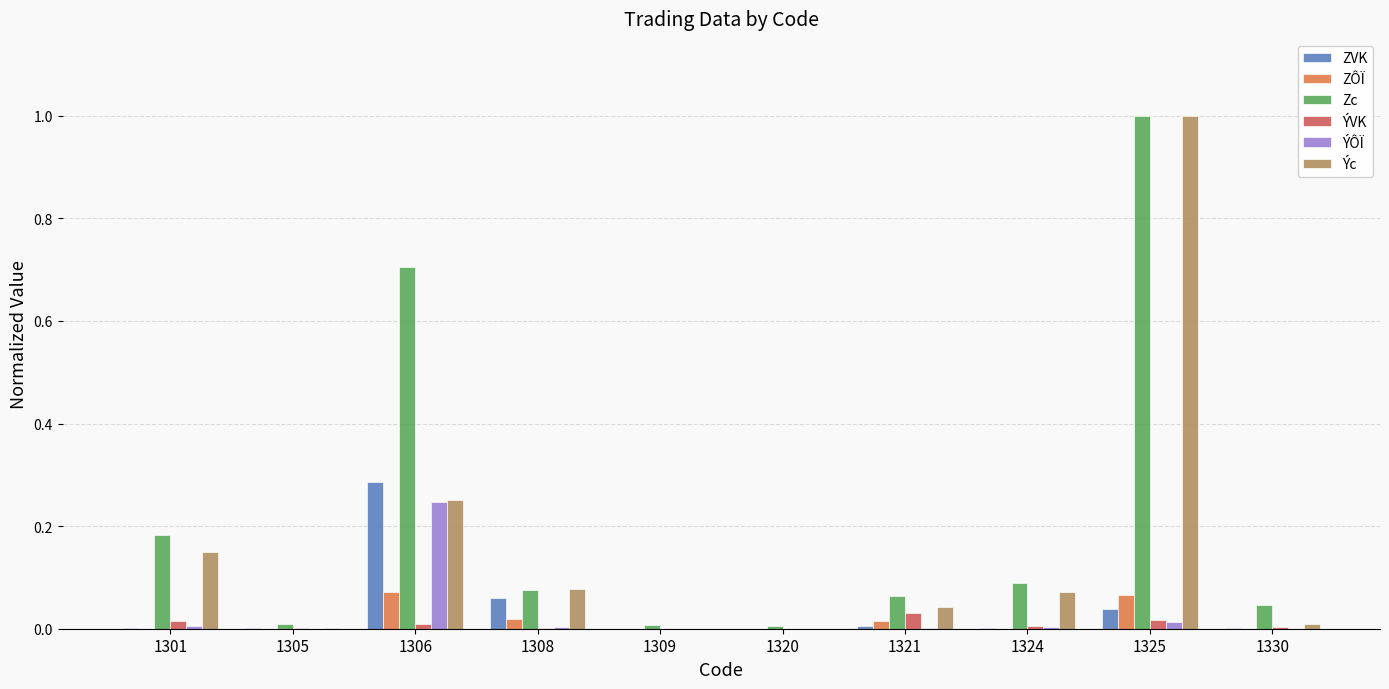

Which label corresponds to the largest value in the chart?

1325